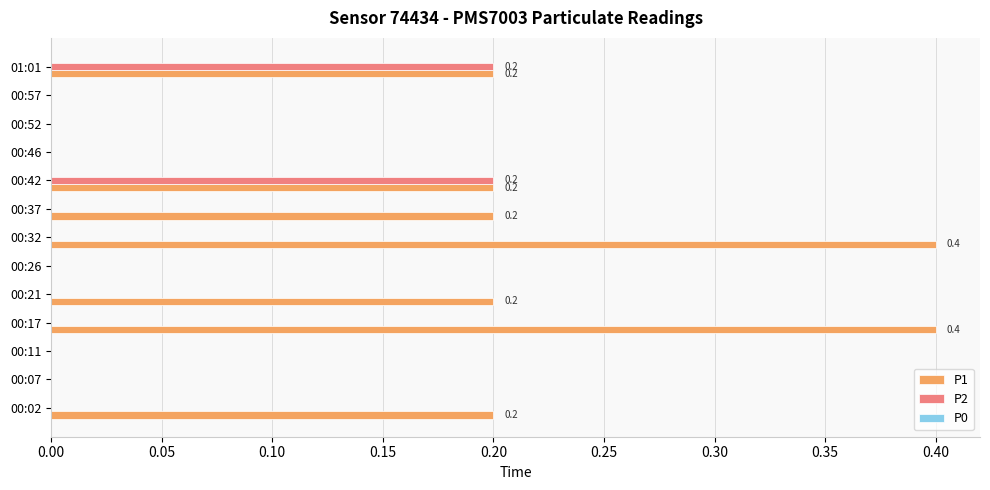

Is the value of P1 at 01:01 greater than the value of P2 at 00:32?

Yes